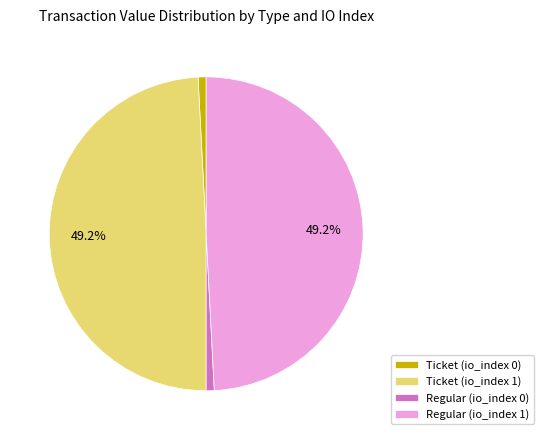

Is there a majority slice in this chart?

No